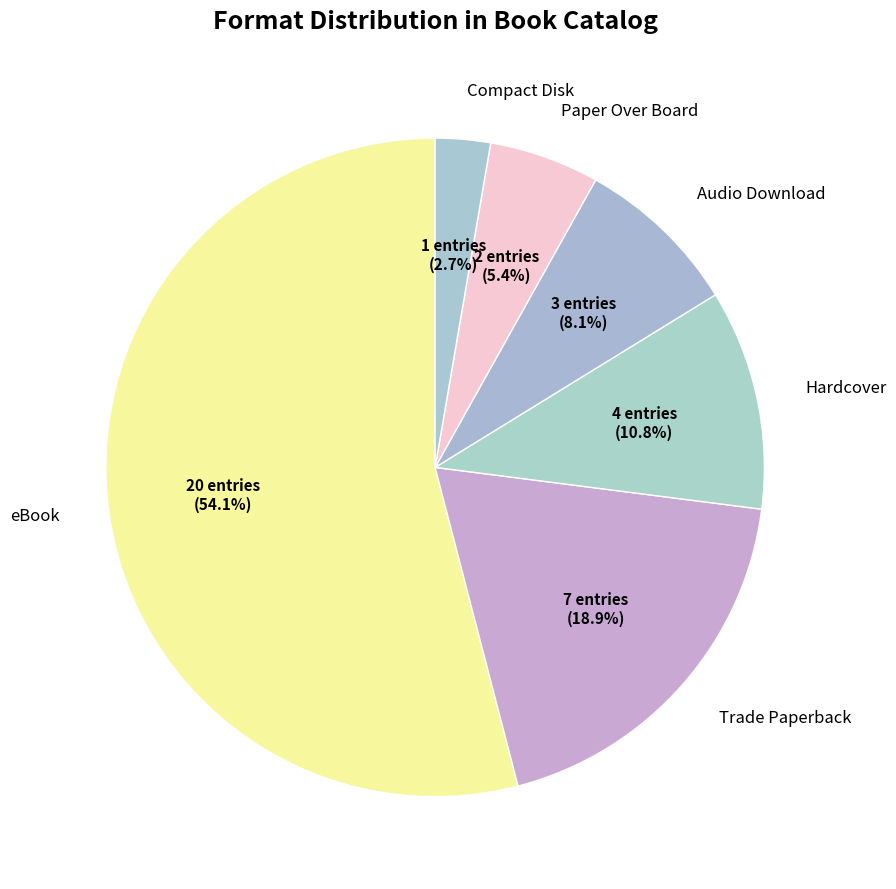

What percentage do Hardcover and Paper Over Board together represent?

16.2%